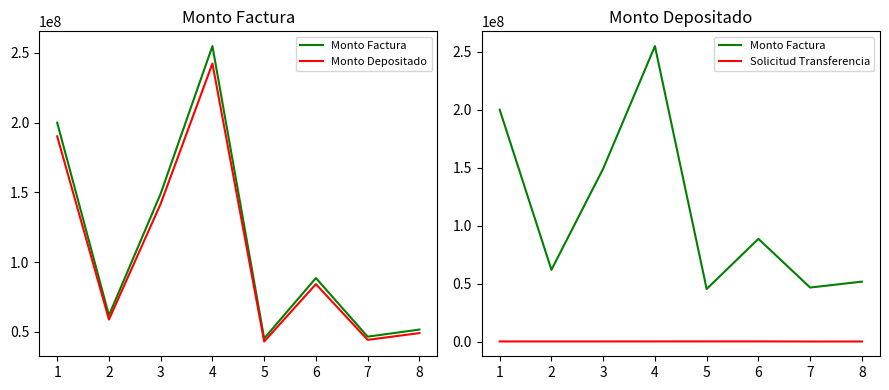

Reading left to right, what are all the values shown in this chart?

Monto Factura: 1=199895000	2=61866000	3=149092000	4=254759000	5=45330000	6=88555000	7=46577700	8=51667300
Monto Depositado: 1=190096510	2=58833441	3=141783781	4=242271177	5=43108005	6=84214195	7=44294546	8=49134664
Solicitud Transferencia: 1=91040	2=106216	3=106114	4=121911	5=131405	6=133182	7=42301	8=59947